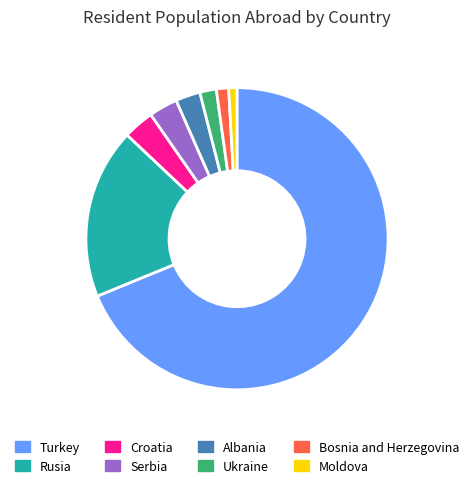

What is the ratio of the value at Turkey to the value at Rusia?

3.8